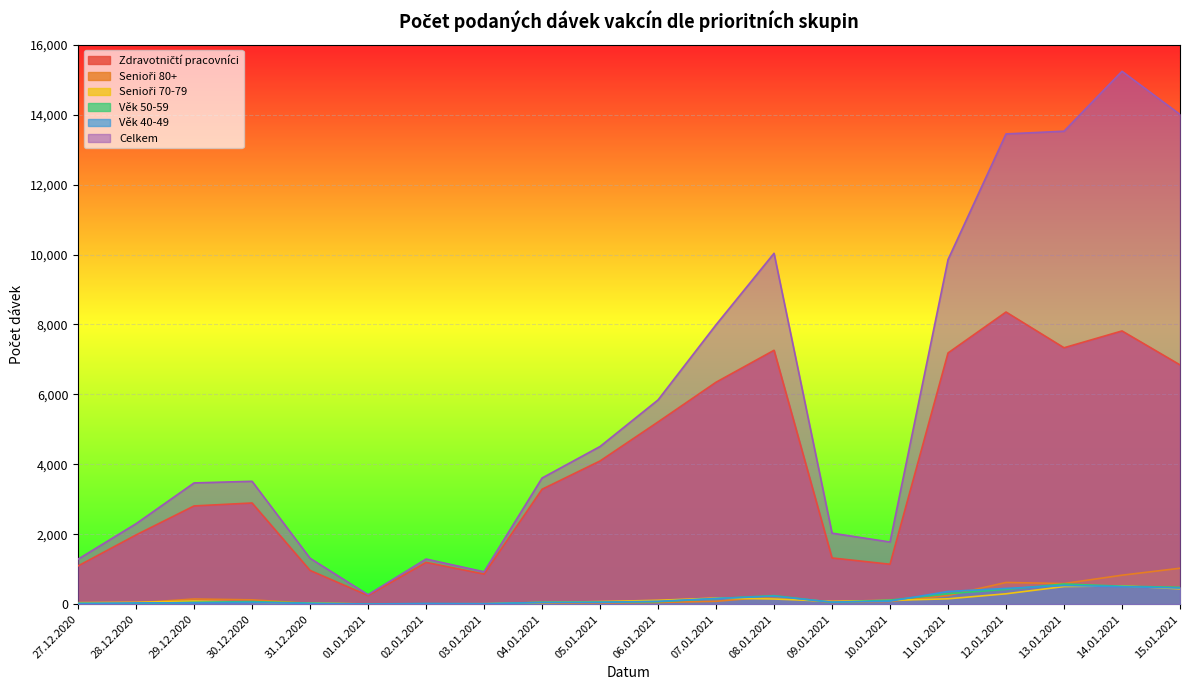

Reading left to right, list all the values displayed in this chart.

Zdravotničtí pracovníci: 27.12.2020=1093	28.12.2020=1980	29.12.2020=2809	30.12.2020=2893	31.12.2020=964	01.01.2021=246	02.01.2021=1194	03.01.2021=859	04.01.2021=3286	05.01.2021=4095	06.01.2021=5211	07.01.2021=6347	08.01.2021=7261	09.01.2021=1321	10.01.2021=1141	11.01.2021=7184	12.01.2021=8355	13.01.2021=7333	14.01.2021=7814	15.01.2021=6843
Senioři 80+: 27.12.2020=16	28.12.2020=35	29.12.2020=148	30.12.2020=123	31.12.2020=23	01.01.2021=1	02.01.2021=8	03.01.2021=3	04.01.2021=21	05.01.2021=36	06.01.2021=47	07.01.2021=81	08.01.2021=216	09.01.2021=49	10.01.2021=77	11.01.2021=246	12.01.2021=620	13.01.2021=589	14.01.2021=828	15.01.2021=1027
Senioři 70-79: 27.12.2020=43	28.12.2020=53	29.12.2020=89	30.12.2020=54	31.12.2020=32	01.01.2021=4	02.01.2021=8	03.01.2021=11	04.01.2021=48	05.01.2021=73	06.01.2021=110	07.01.2021=173	08.01.2021=147	09.01.2021=81	10.01.2021=107	11.01.2021=153	12.01.2021=296	13.01.2021=503	14.01.2021=523	15.01.2021=438
Věk 50-59: 27.12.2020=25	28.12.2020=15	29.12.2020=53	30.12.2020=72	31.12.2020=29	01.01.2021=2	02.01.2021=11	03.01.2021=6	04.01.2021=55	05.01.2021=59	06.01.2021=69	07.01.2021=160	08.01.2021=243	09.01.2021=53	10.01.2021=114	11.01.2021=299	12.01.2021=423	13.01.2021=575	14.01.2021=513	15.01.2021=481
Věk 40-49: 27.12.2020=18	28.12.2020=36	29.12.2020=38	30.12.2020=51	31.12.2020=20	01.01.2021=5	02.01.2021=18	03.01.2021=14	04.01.2021=46	05.01.2021=52	06.01.2021=81	07.01.2021=161	08.01.2021=227	09.01.2021=58	10.01.2021=86	11.01.2021=362	12.01.2021=450	13.01.2021=533	14.01.2021=502	15.01.2021=460
Celkem: 27.12.2020=1287	28.12.2020=2301	29.12.2020=3467	30.12.2020=3514	31.12.2020=1312	01.01.2021=270	02.01.2021=1290	03.01.2021=926	04.01.2021=3607	05.01.2021=4509	06.01.2021=5841	07.01.2021=7991	08.01.2021=10035	09.01.2021=2030	10.01.2021=1777	11.01.2021=9854	12.01.2021=13449	13.01.2021=13527	14.01.2021=15241	15.01.2021=14007